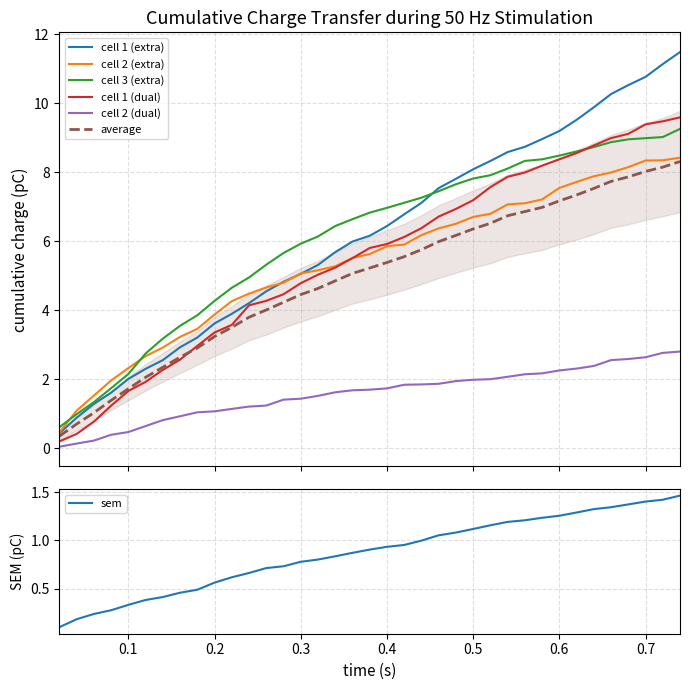

Which series ends up on top after the final intersection of cell 1 (extra) and cell 3 (extra)?

cell 1 (extra)